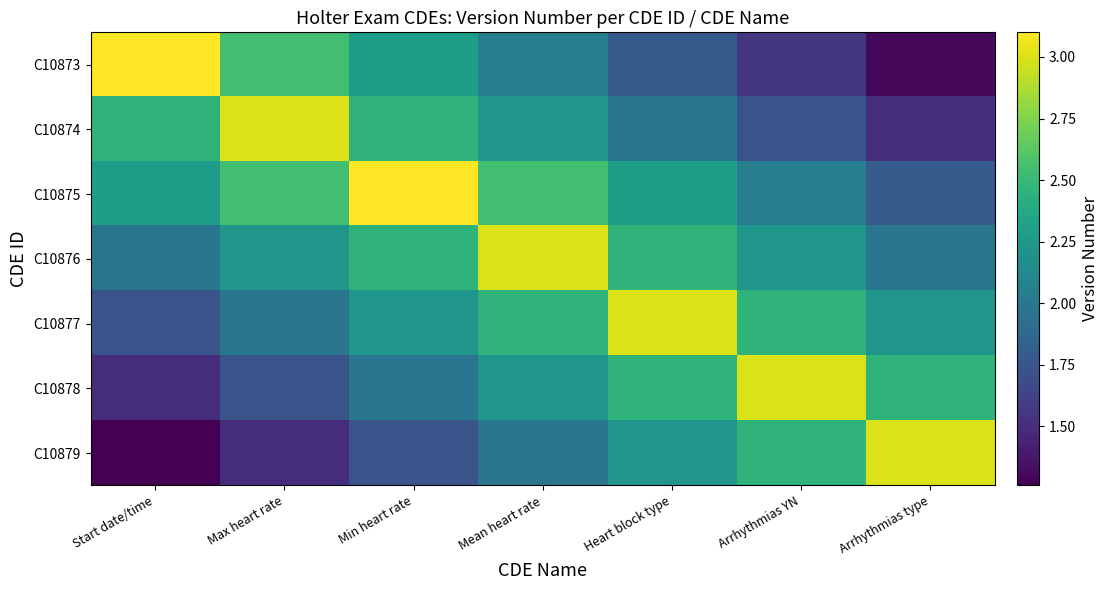

Rank the series at Start date/time from lowest to highest value.

C10879, C10878, C10877, C10876, C10875, C10874, C10873